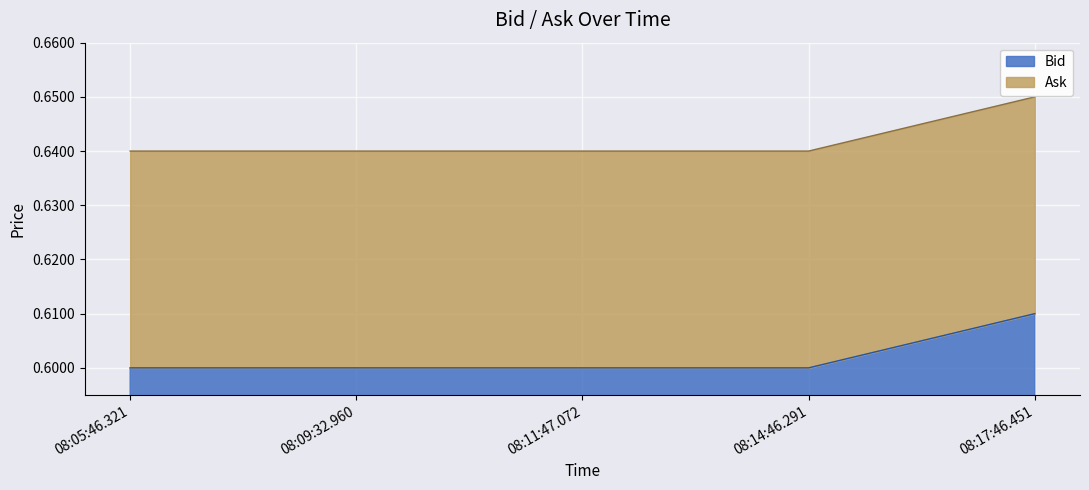

Is the value of Ask at 08:05:46.321 greater than the value of Bid at 08:17:46.451?

Yes